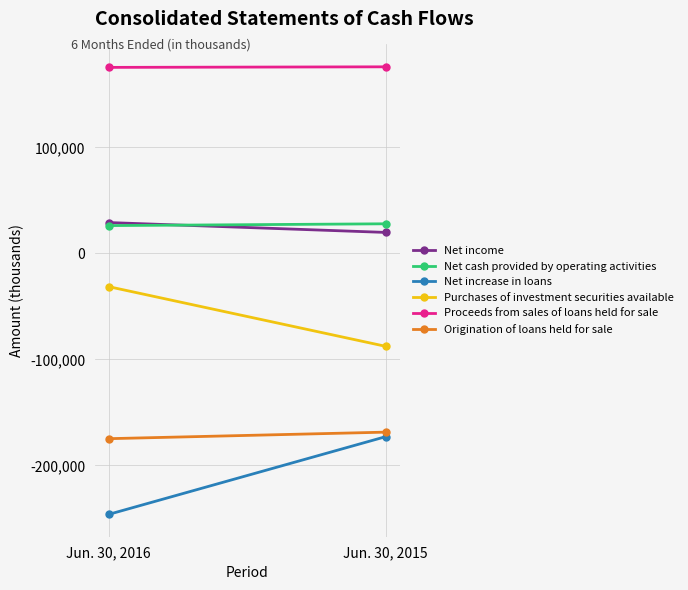

Is it true that Purchases of investment securities available equals -31401 at Jun. 30, 2016?

True